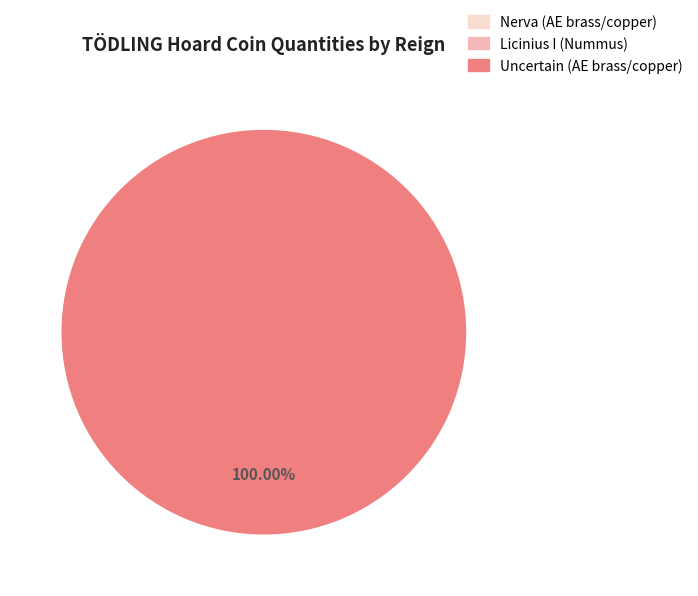

Combined, do Nerva (AE brass/copper) and Uncertain (AE brass/copper) account for over 50%?

Yes